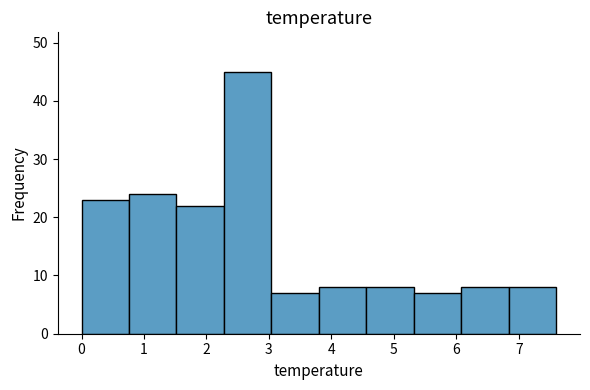

Reading left to right, transcribe this chart: for each bar, give the range it covers on the x-axis and its height. Neither the bar edges nor the heights are printed on the chart, so give them approximately, as read against the axes.

0.00 to 0.76: 23
0.76 to 1.52: 24
1.52 to 2.28: 22
2.28 to 3.04: 45
3.04 to 3.80: 7
3.80 to 4.56: 8
4.56 to 5.32: 8
5.32 to 6.08: 7
6.08 to 6.84: 8
6.84 to 7.60: 8